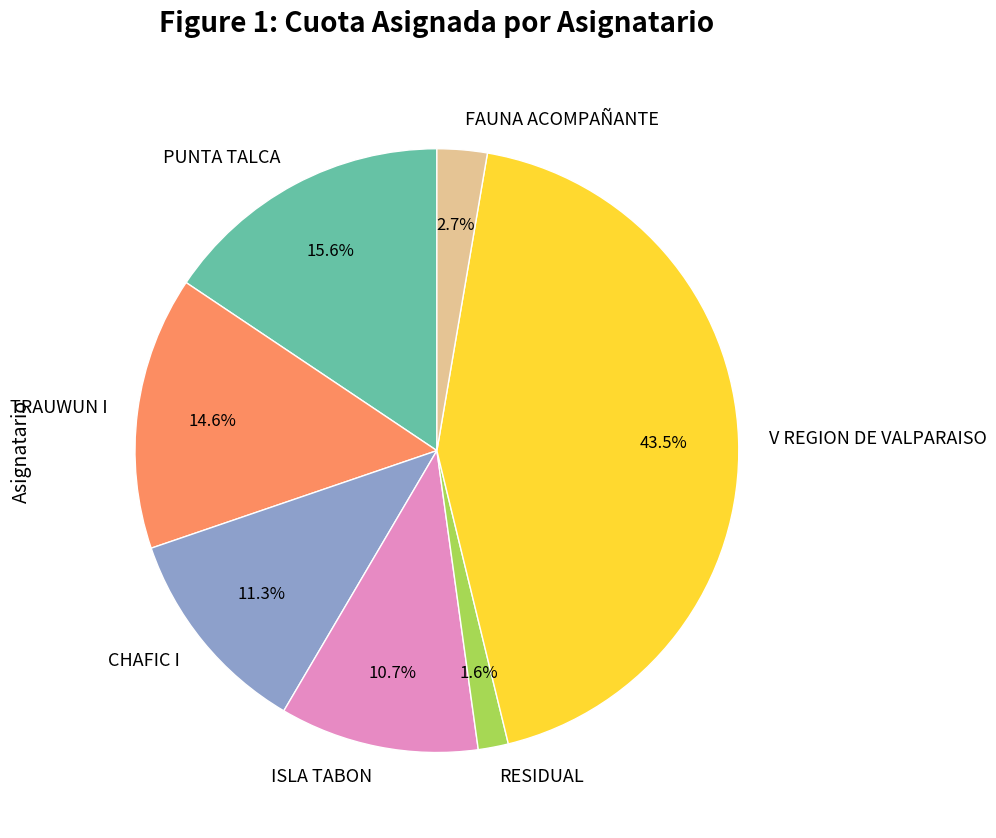

Which has a higher value, RESIDUAL or FAUNA ACOMPAÑANTE?

FAUNA ACOMPAÑANTE